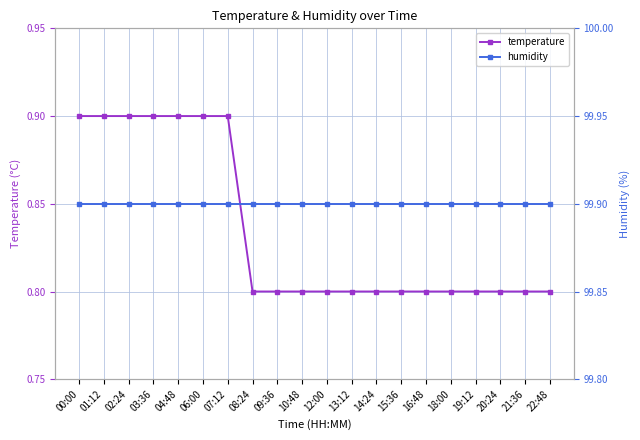

What is the label of the 17th point from the right?

03:36